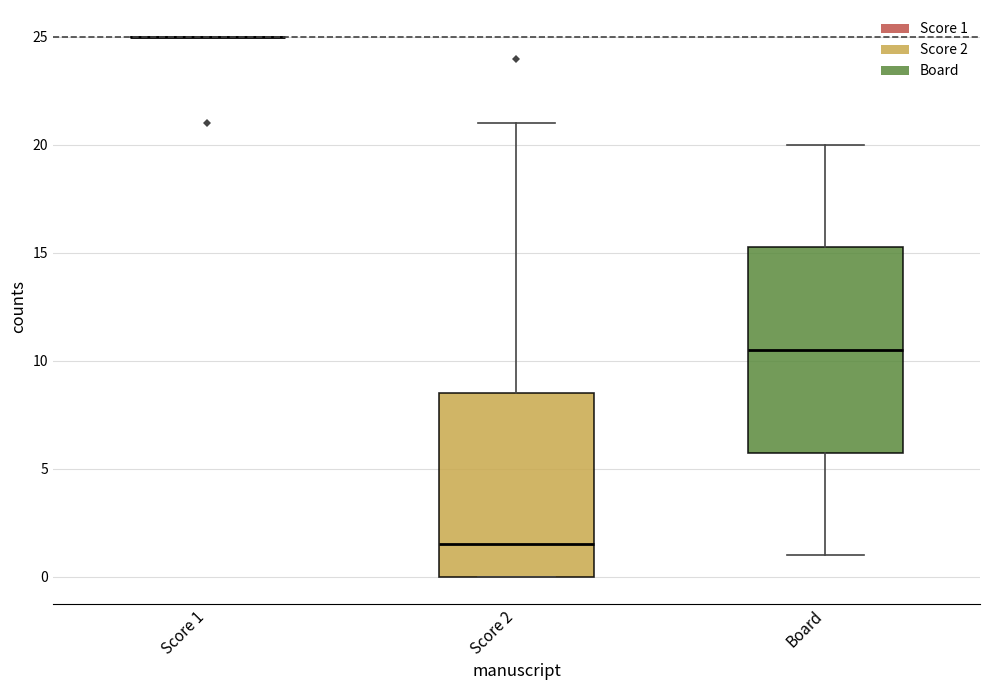

Reading left to right, transcribe this box plot: for each box, give where its median line is, the range the box spans, and where its two whiskers end, as read against the y-axis. The values are not printed on the chart, so give them approximately, as read against the axis.

Score 1: box collapsed to a line at 25.0, whiskers 25.0 to 25.0
Score 2: median 1.5, box 0.0 to 8.5, whiskers 0.0 to 21.0
Board: median 10.5, box 6.0 to 15.5, whiskers 1.0 to 20.0